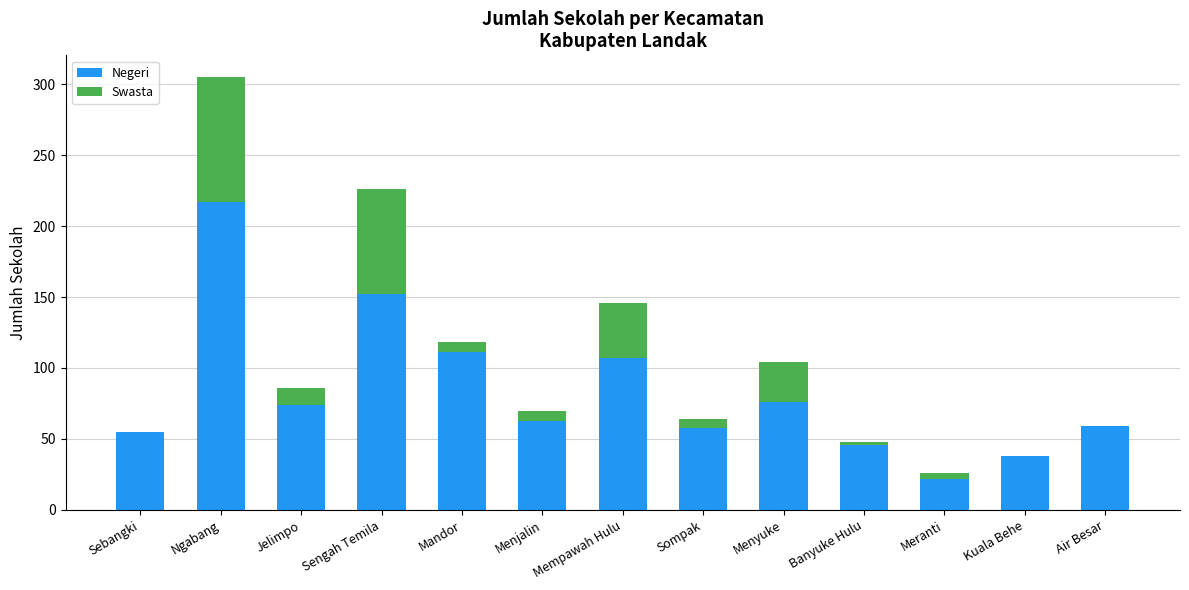

The Negeri series shows 63 at Menjalin. True or false?

True